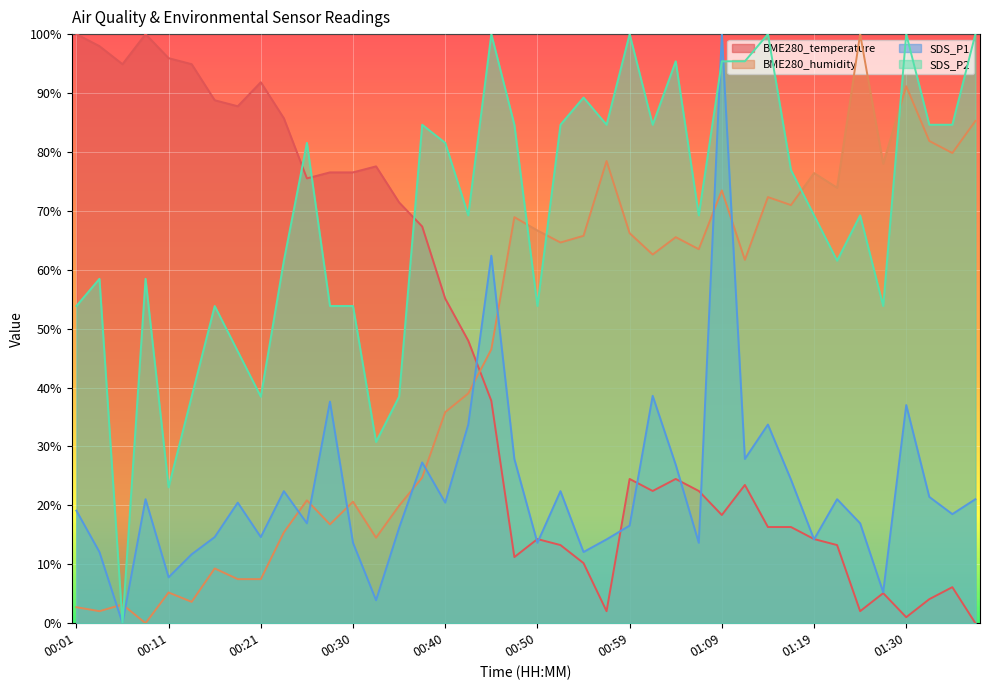

Is the value of BME280_humidity at 01:37 greater than the value of SDS_P1 at 01:37?

Yes